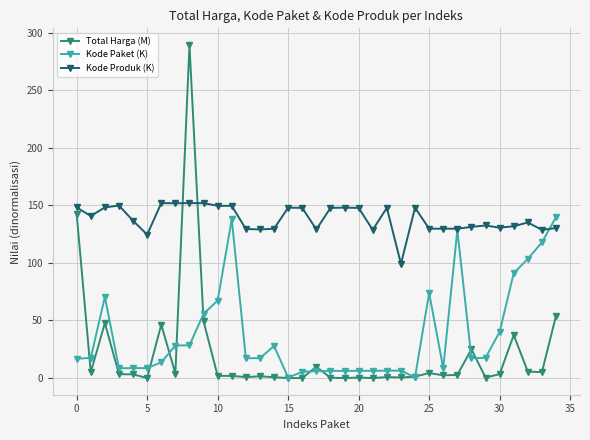

True or false: Total Harga (M) has more than 0 interior local peaks.

True